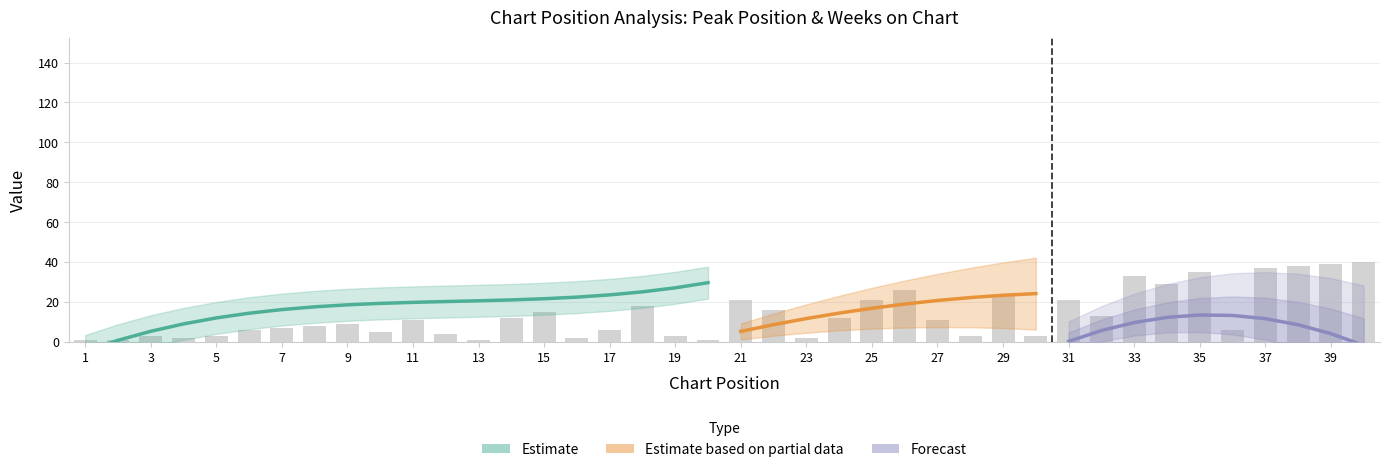

The chart shows a value of 1 at 13. True or false?

True